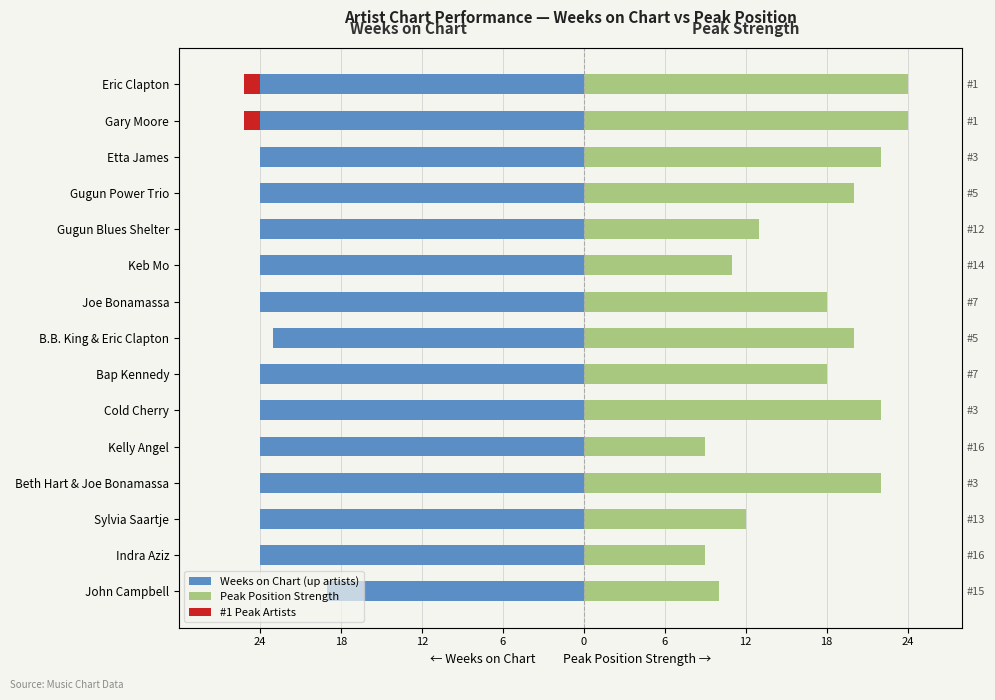

Reading right to left, transcribe all the data shown in this chart.

Weeks on Chart: -19	-24	-24	-24	-24	-24	-24	-23	-24	-24	-24	-24	-24	-24	-24
Peak Strength (26-Peak): 10	9	12	22	9	22	18	20	18	11	13	20	22	24	24